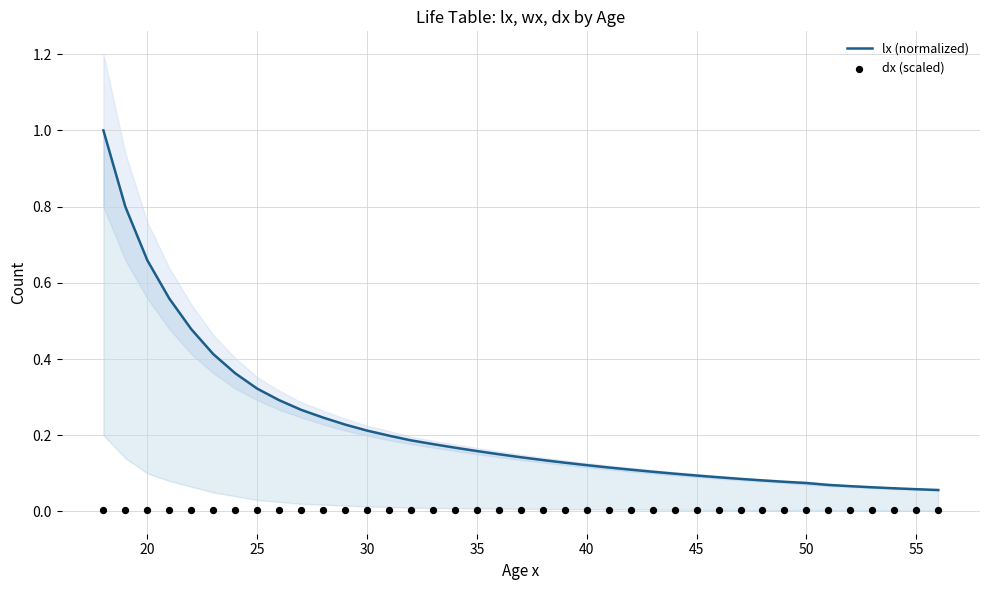

Is the value of lx (normalized) at 13 greater than the value of dx (scaled) at 31?

Yes